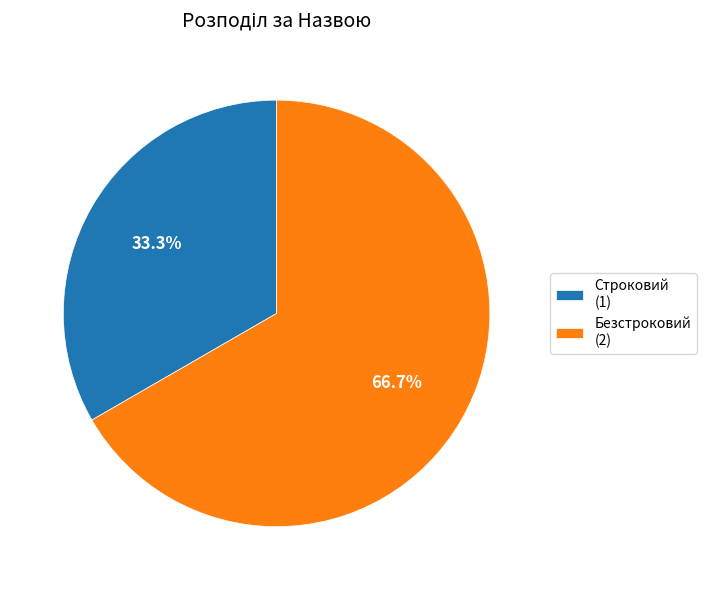

Is there any slice that represents more than half of the pie?

Yes